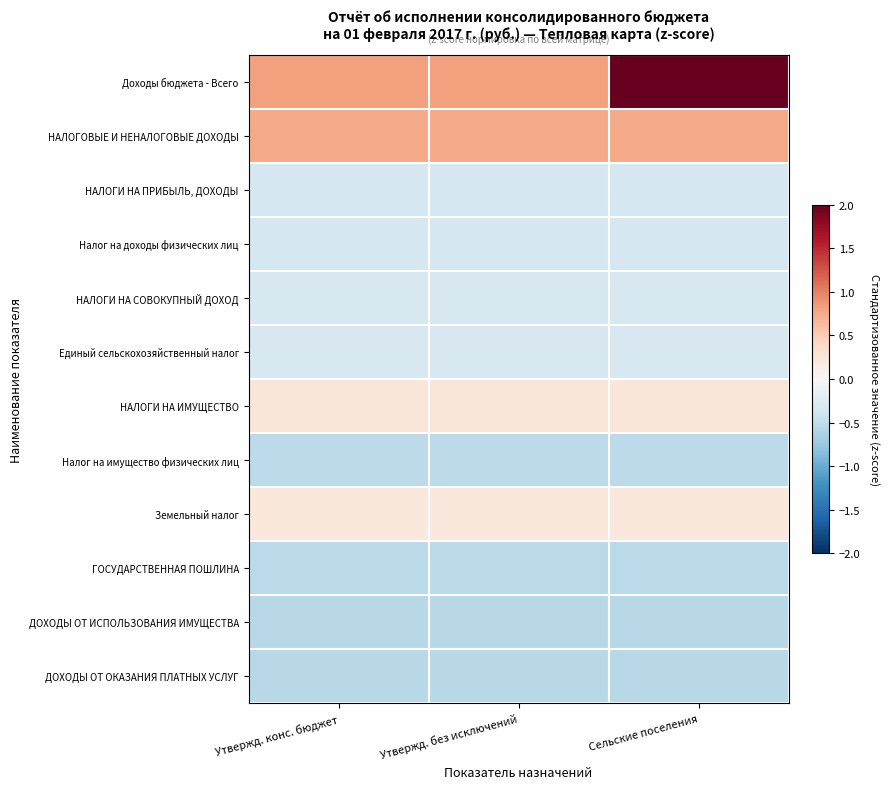

Which series has the largest total across all categories?

Доходы бюджета - Всего